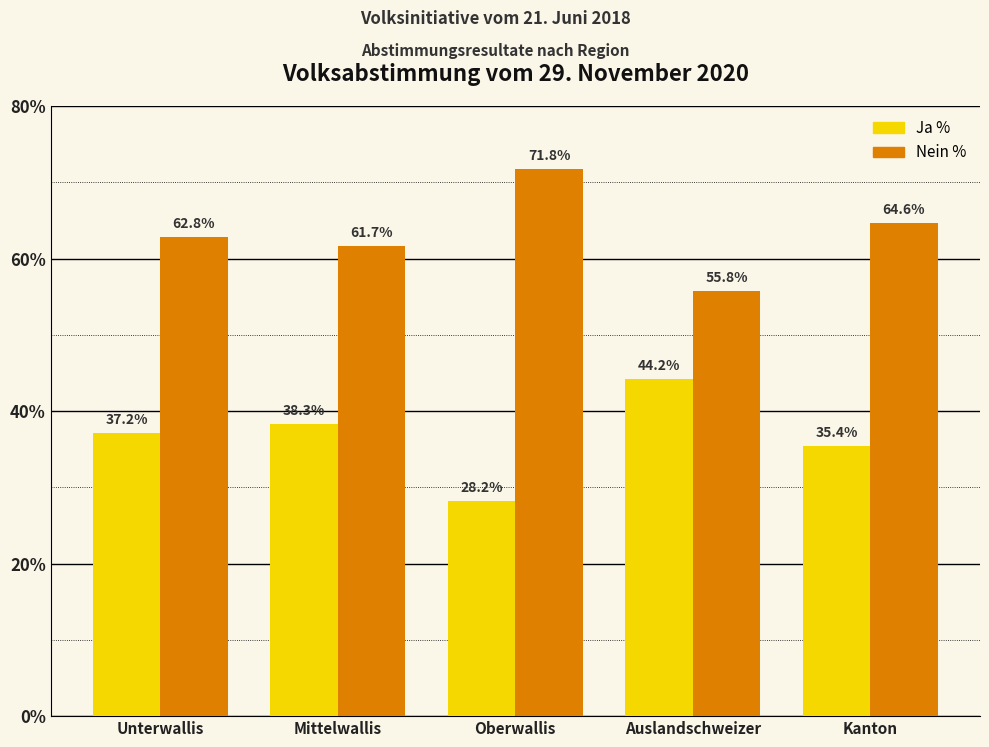

How many bars are there in each group?

2